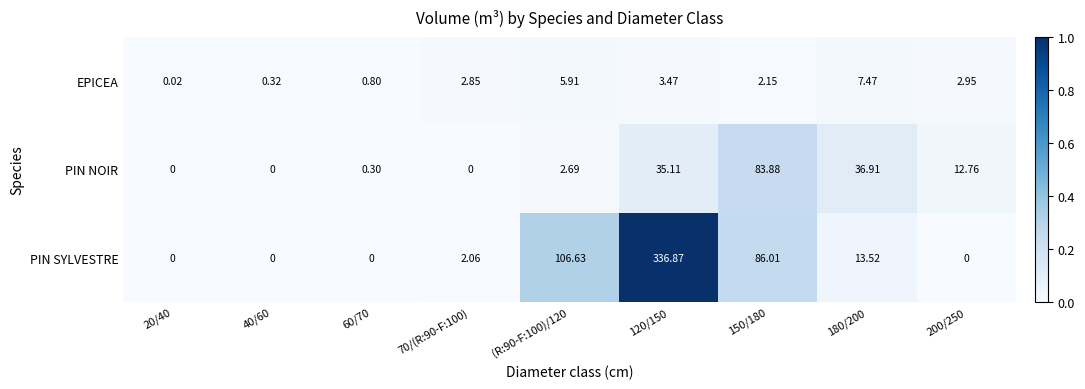

Which series changed the most between 60/70 and 180/200?

PIN NOIR